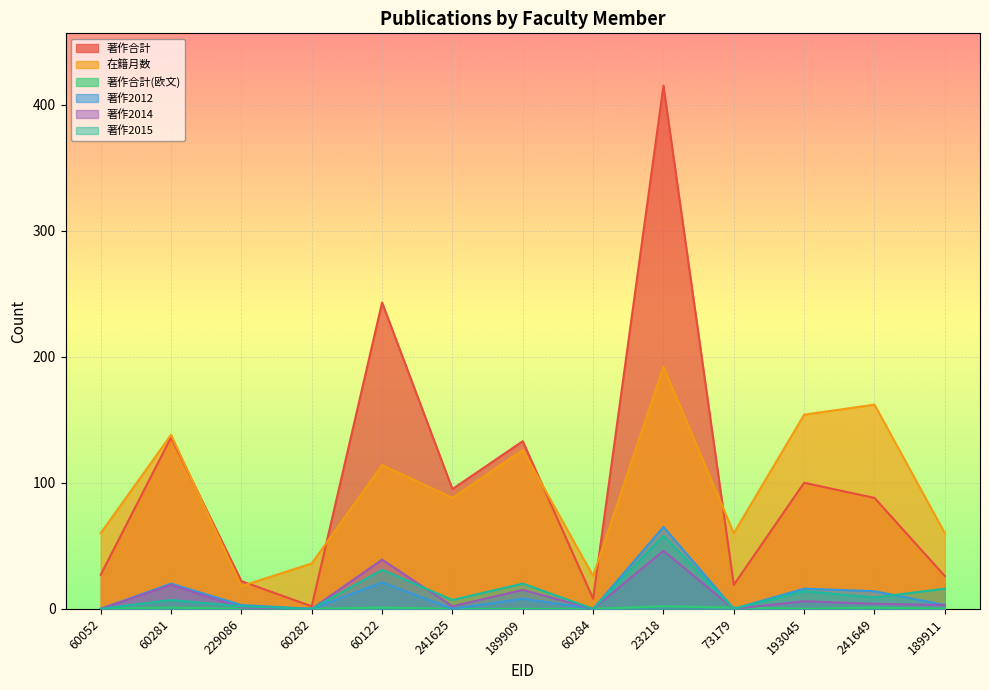

Count the number of categories in the chart.

13